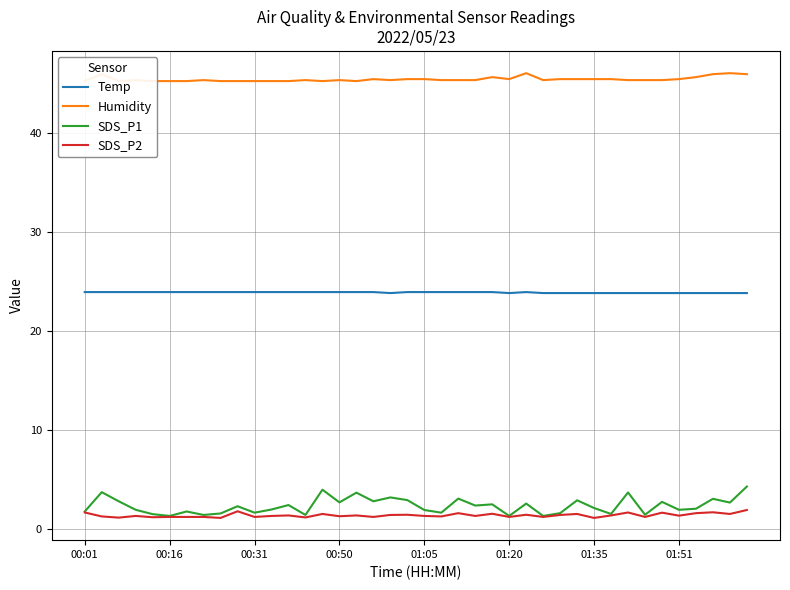

What is the maximum value shown in the chart?

46.0